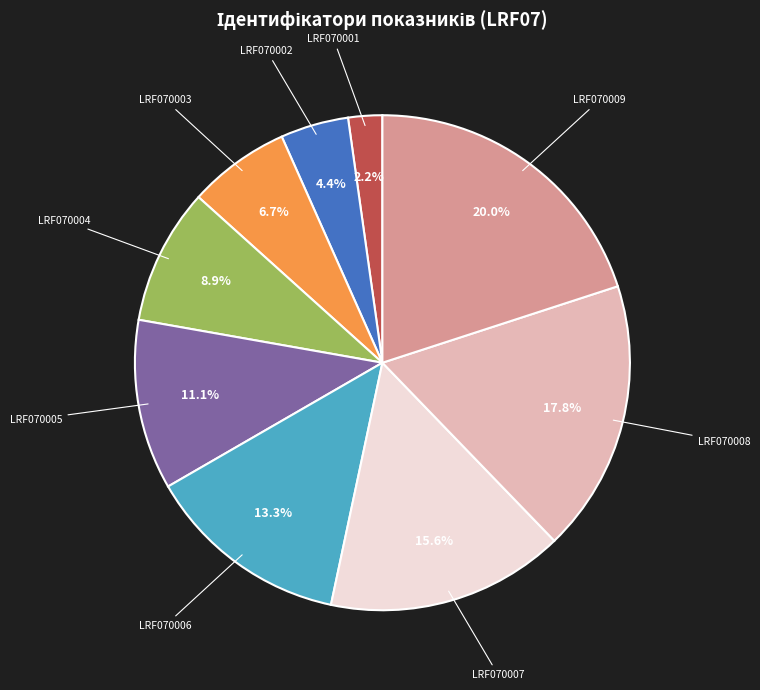

How many segments does this pie chart have?

9